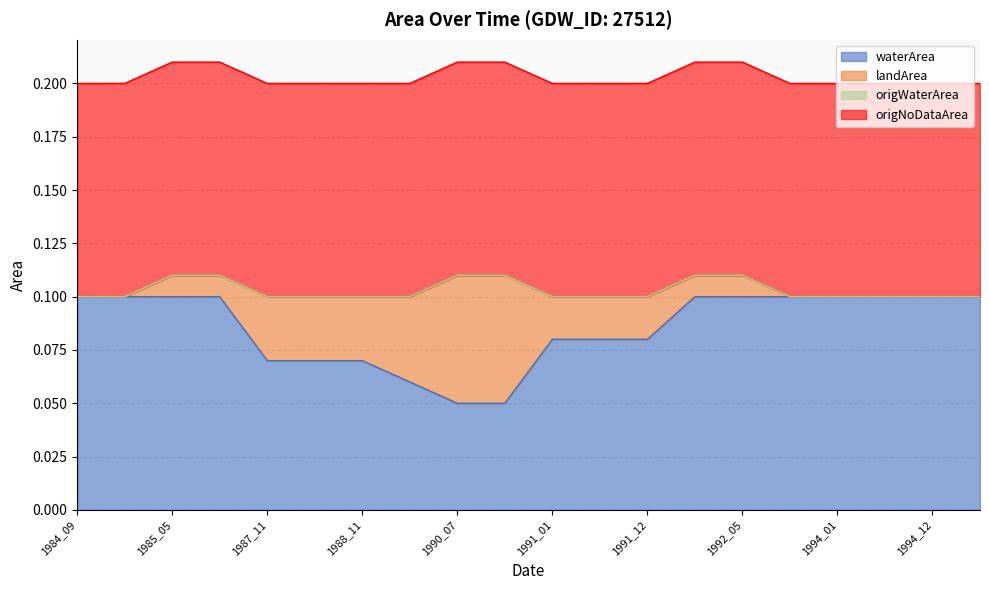

At 1989_02, list the series in order from smallest to largest.

origWaterArea, landArea, waterArea, origNoDataArea